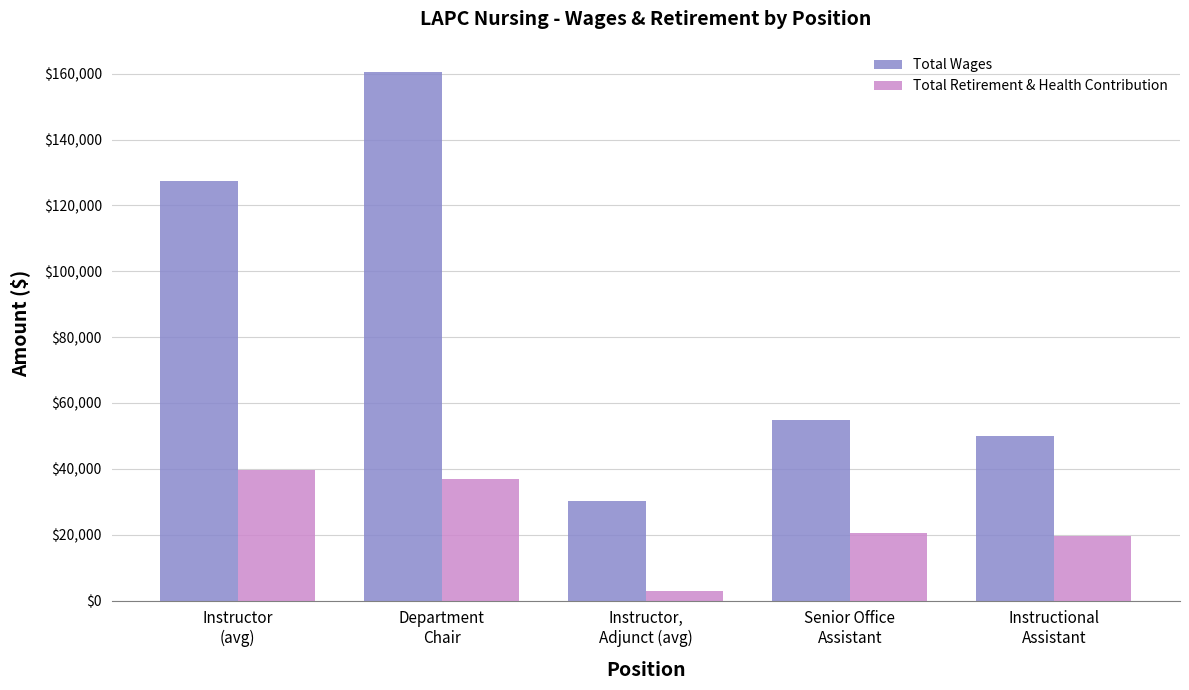

What is the minimum value shown in the chart?

2931.8